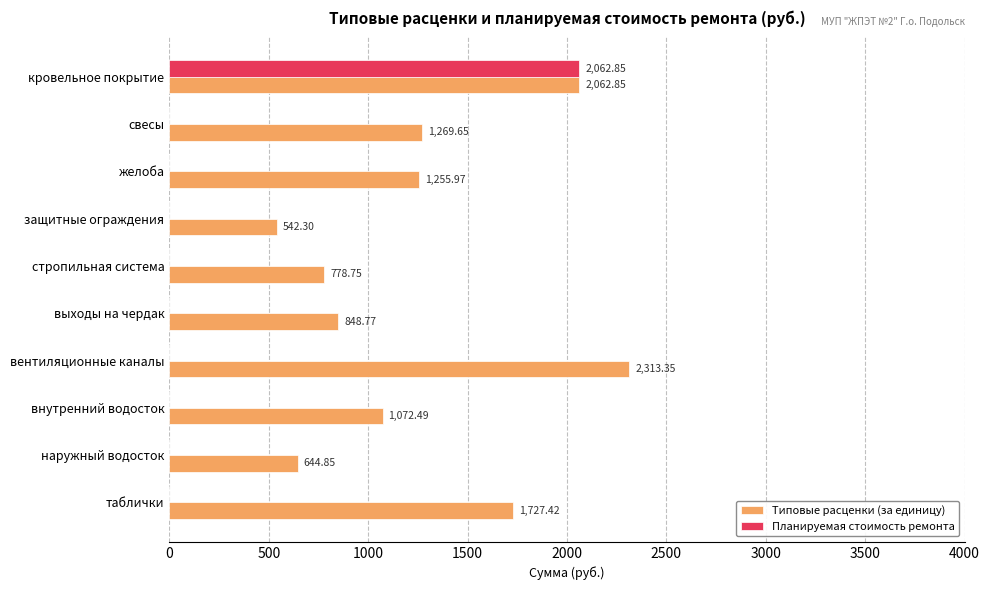

Between кровельное покрытие and вентиляционные каналы, which series saw the biggest shift?

Планируемая стоимость ремонта